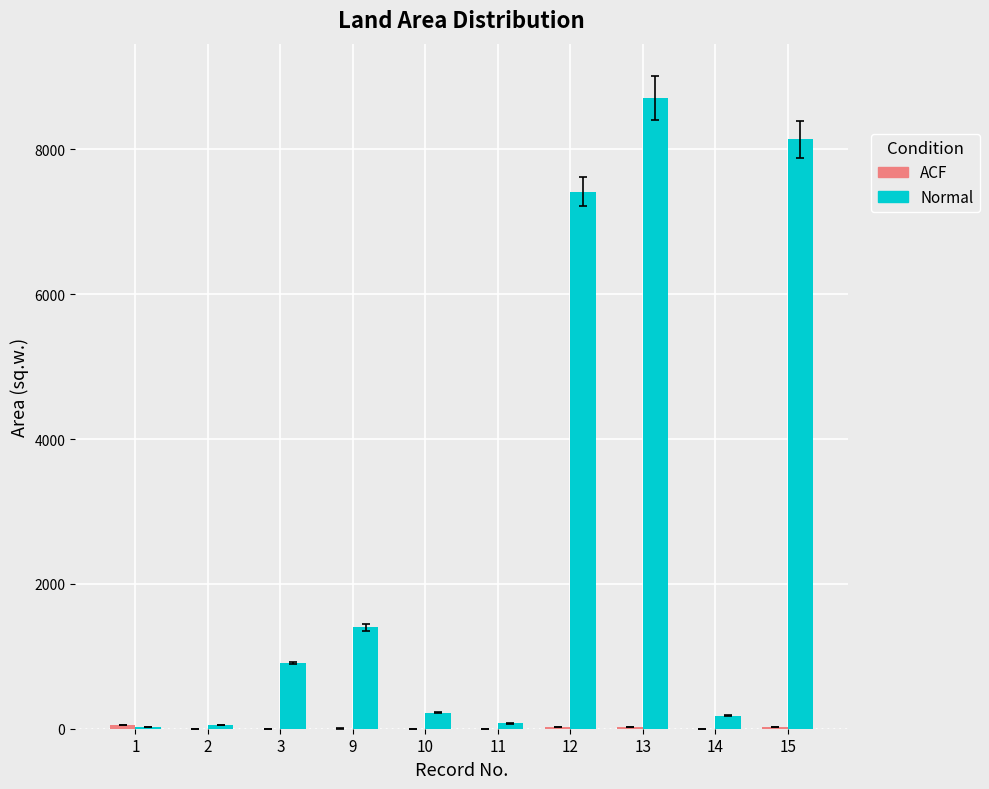

Which series changed the most between 9 and 13?

Normal